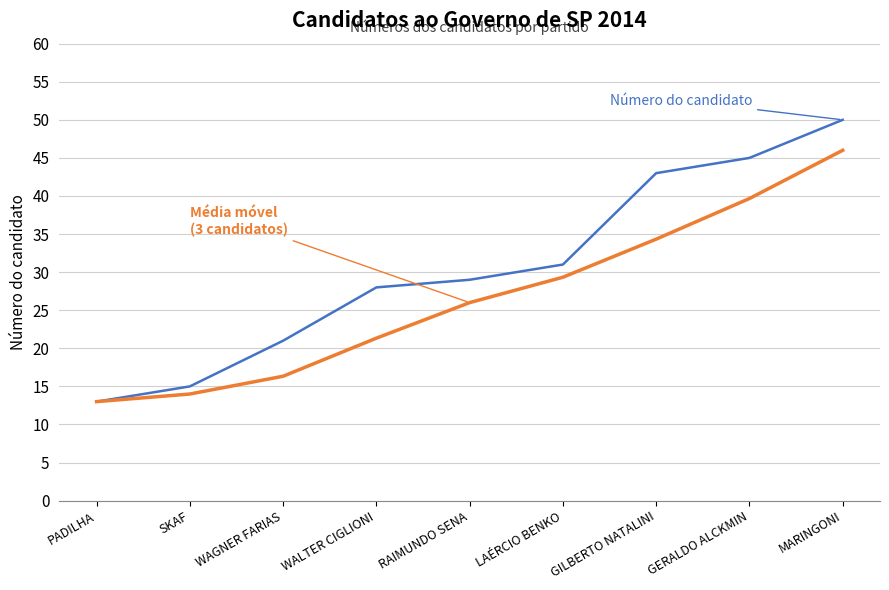

What is the difference between the highest and lowest values at LAÉRCIO BENKO?

1.7